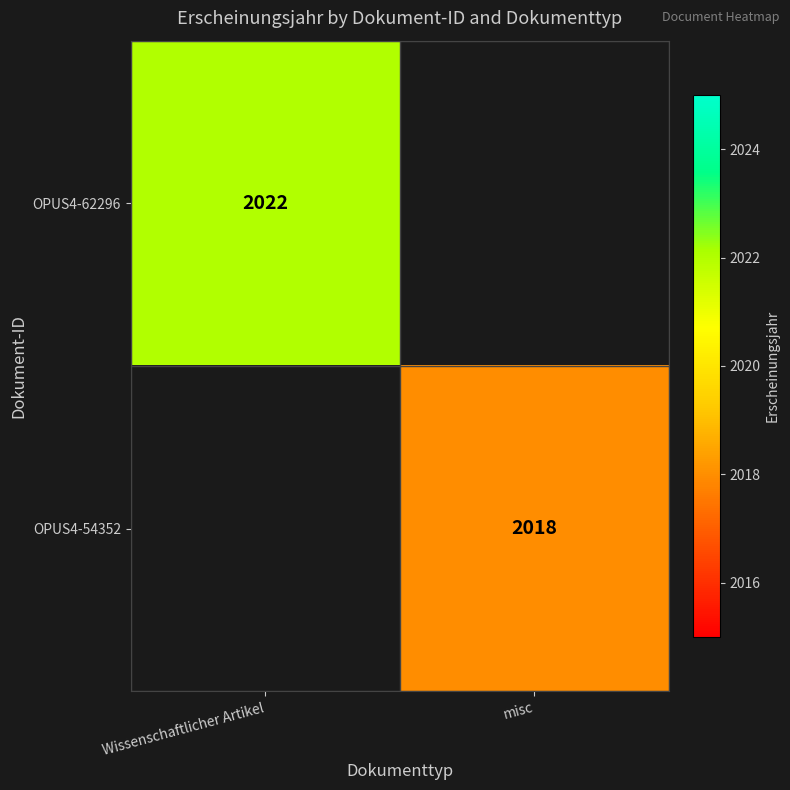

True or false: OPUS4-62296 has a value of 2022 at Wissenschaftlicher Artikel.

True